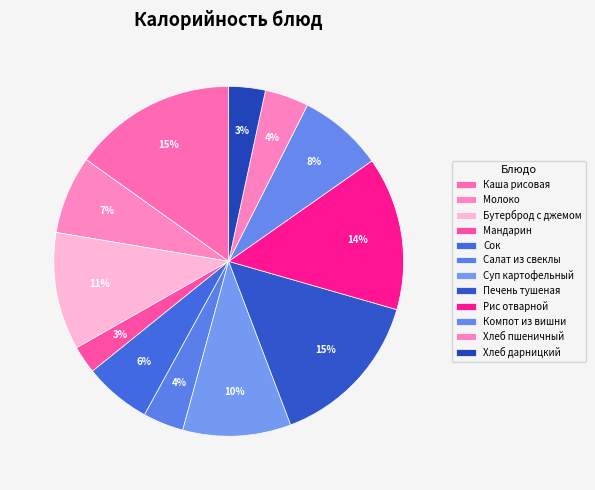

How many segments does this pie chart have?

12